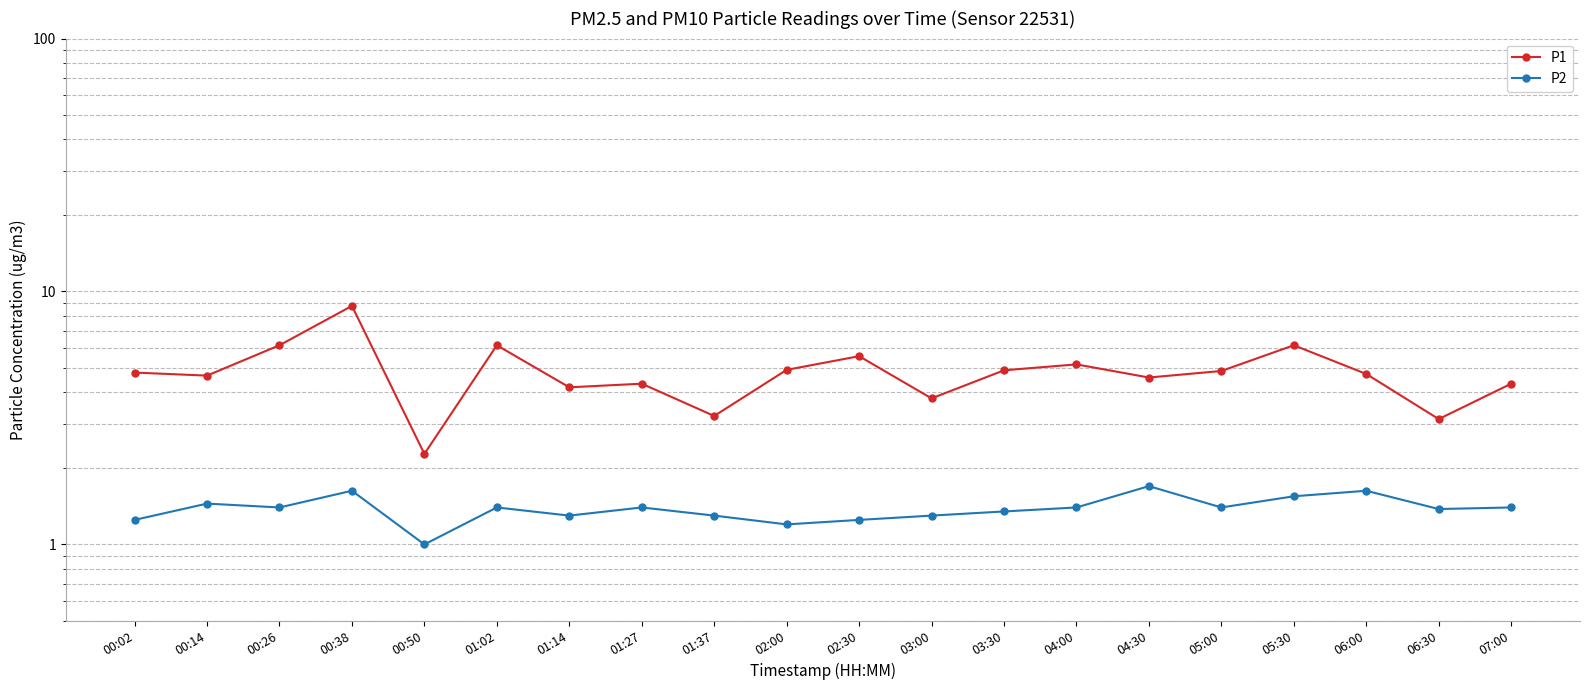

Read the P1 value at 04:00.

5.2